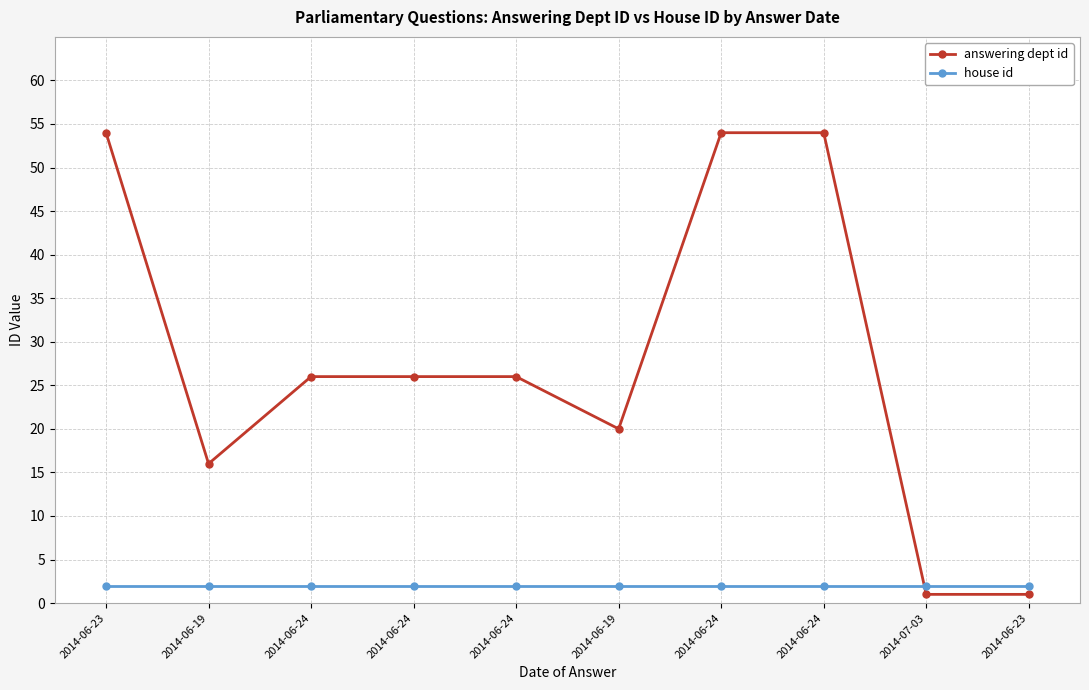

Rank the series by their average value, from lowest to highest.

house id, answering dept id